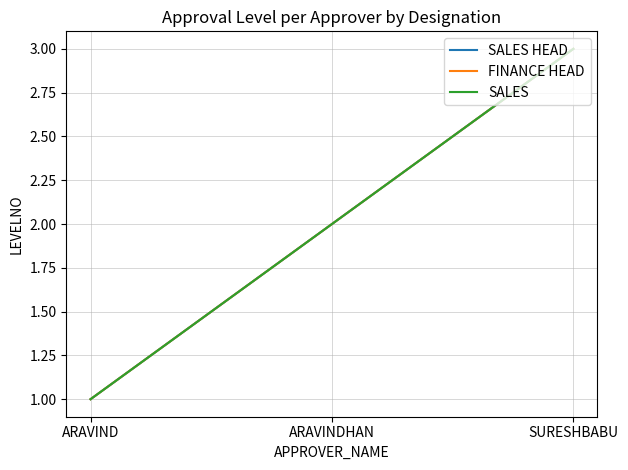

What position from the right is ARAVINDHAN?

2